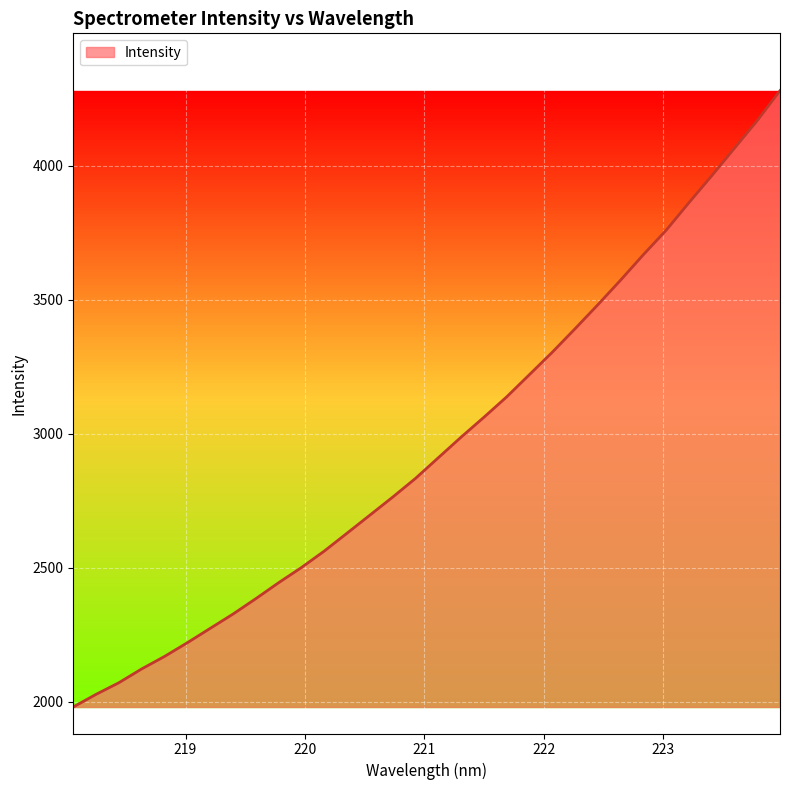

What is the minimum value shown in the chart?

1980.8